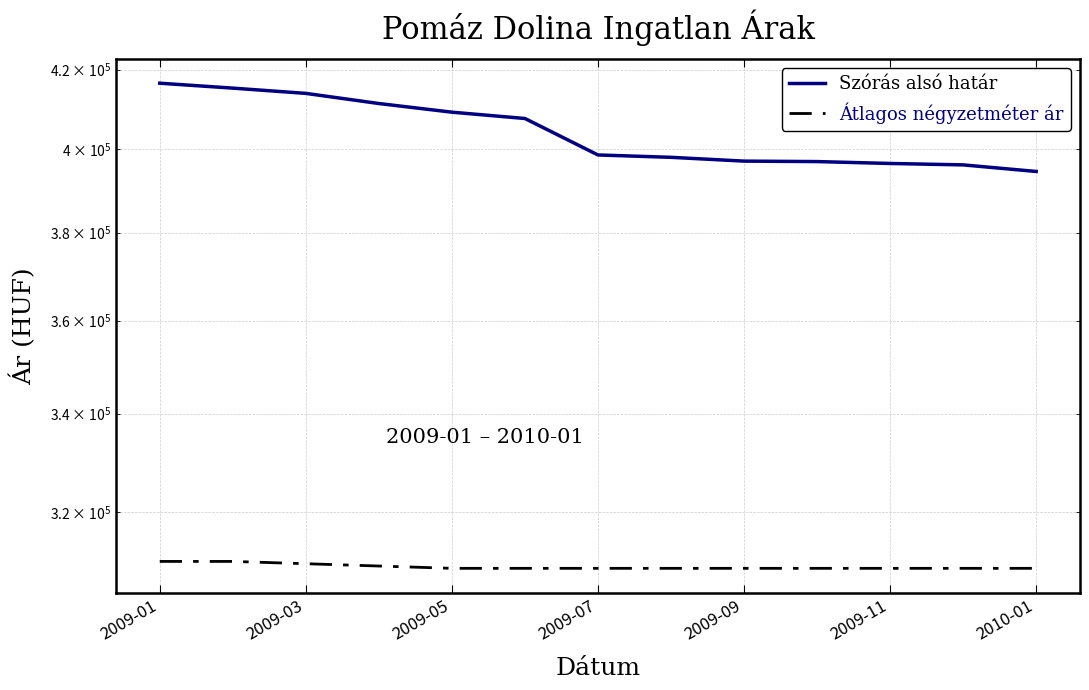

What position from the left is 11?

12